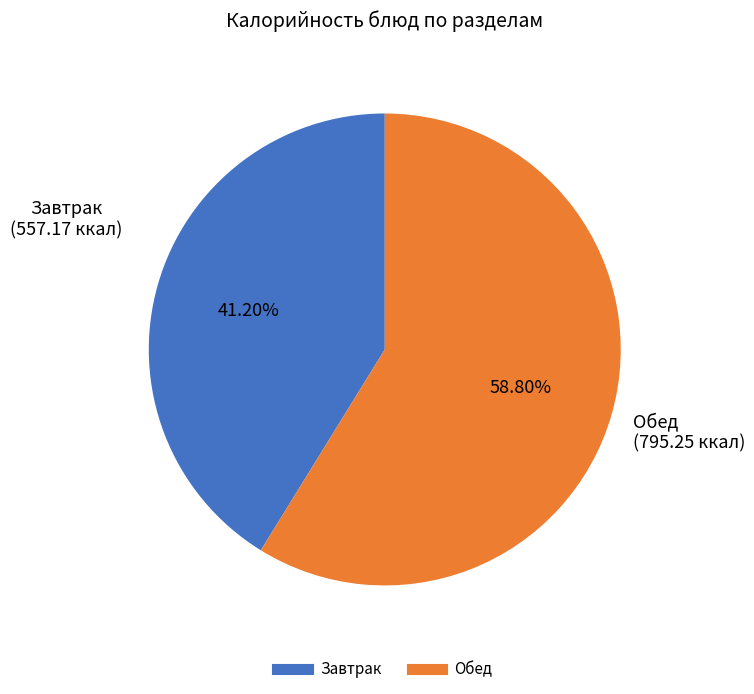

Does any single category account for the majority?

Yes